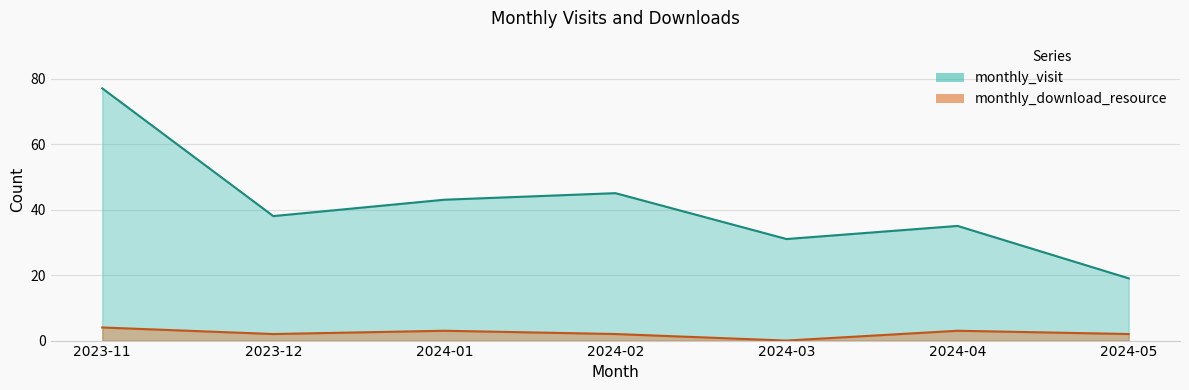

What is the value of the monthly_visit point at the 7th from the left?

19